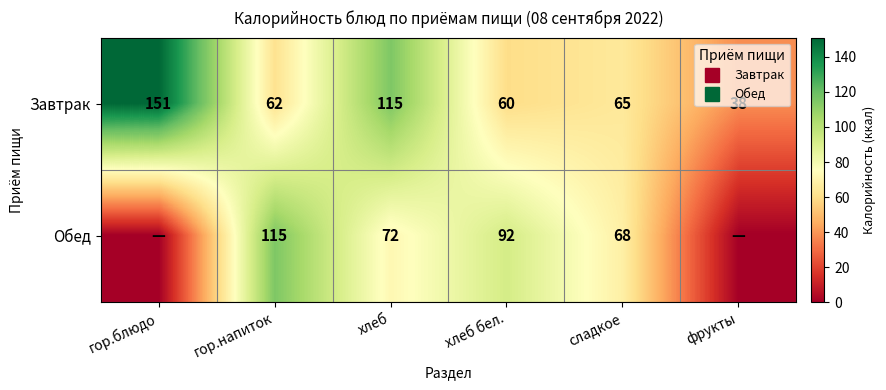

How many values in the Обед series are below 72?

3